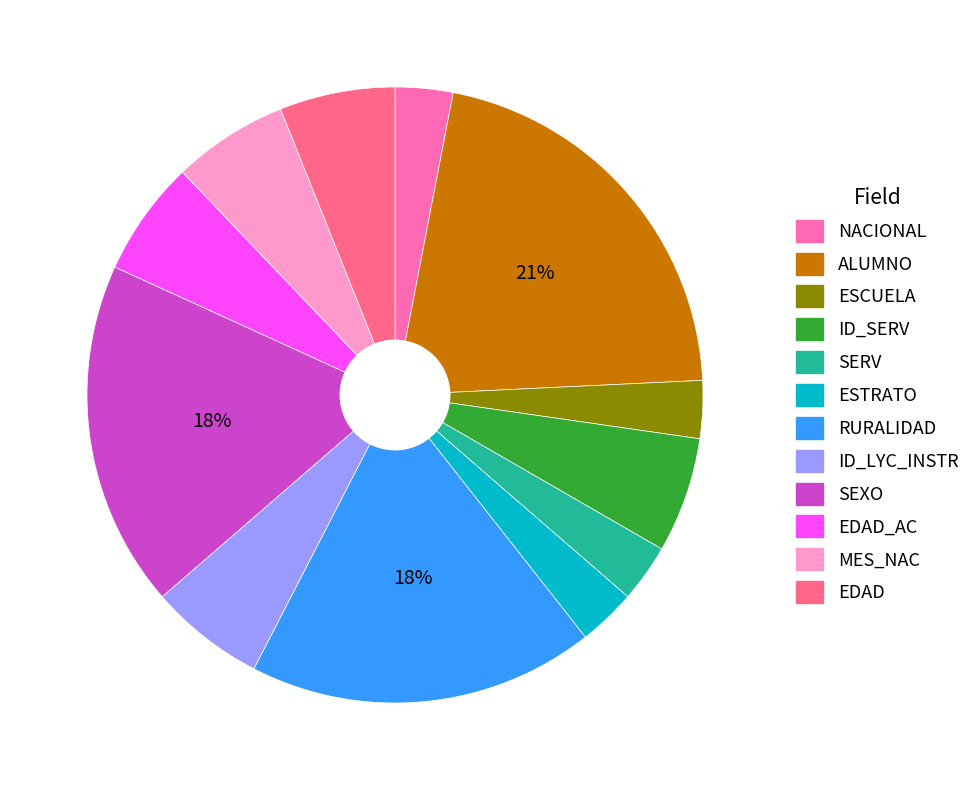

To the nearest percent, what is the average slice percentage?

8%